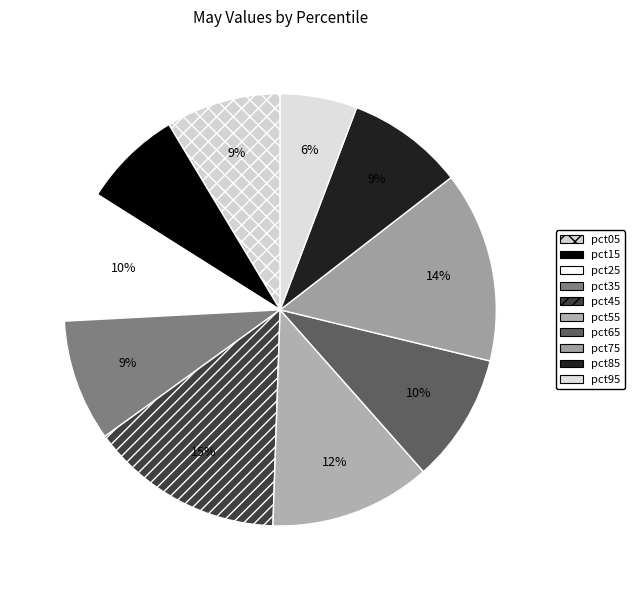

The pct25 slice represents 1% of the pie. True or false?

False